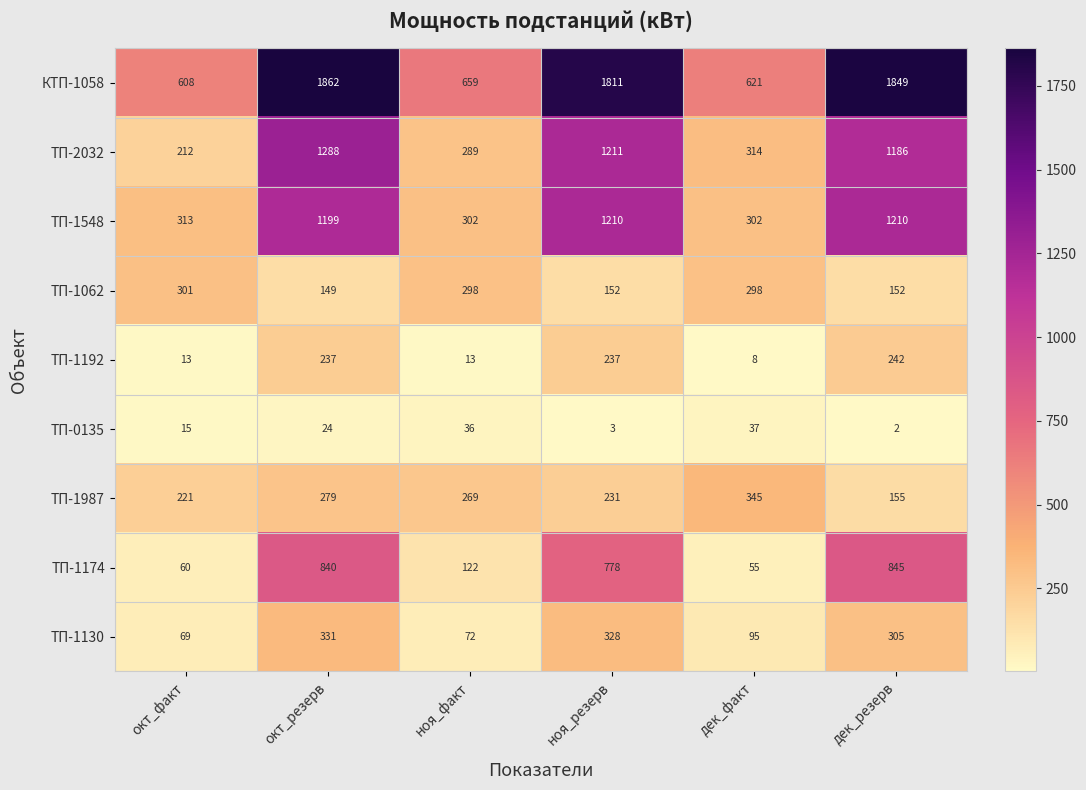

What is the sum of the КТП-1058 values at ноя_резерв and дек_резерв?

3660